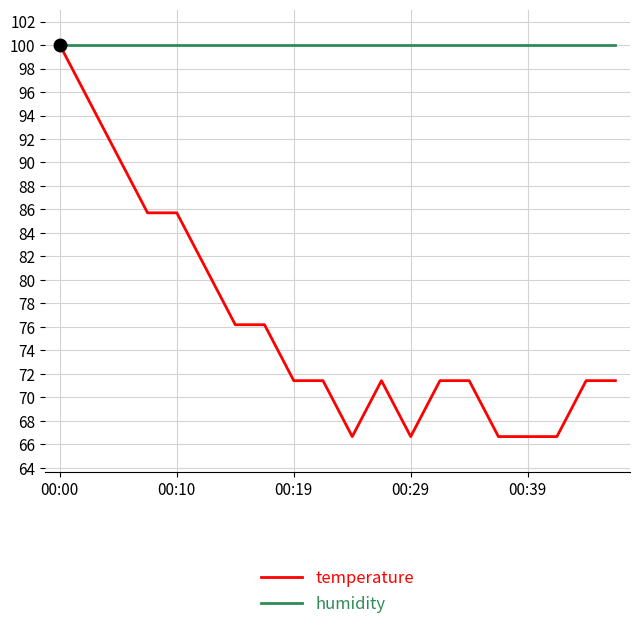

List the series in order of their overall mean, lowest first.

temperature, humidity